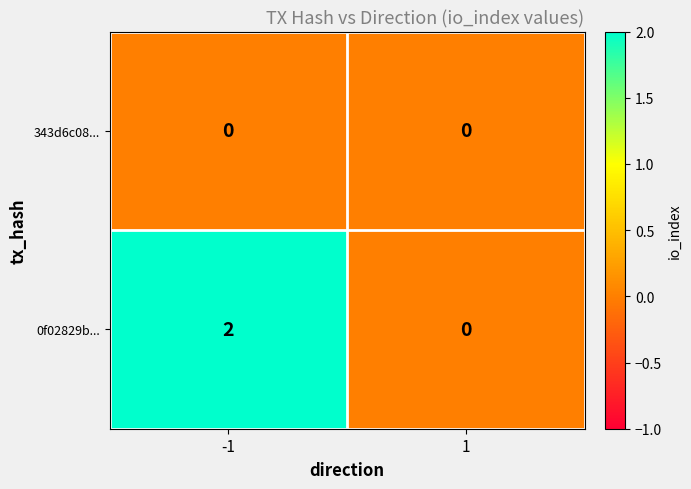

The value of 343d6c08... at 1 is 0. True or false?

True